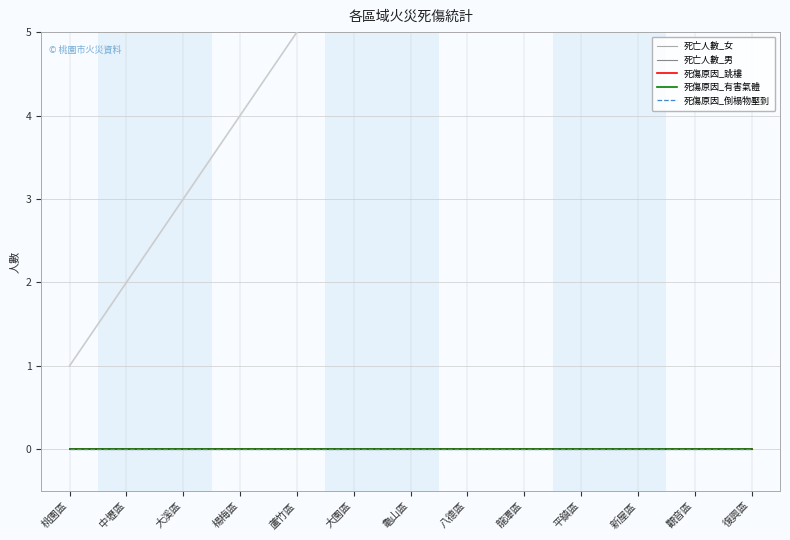

What is the greatest value displayed?

13